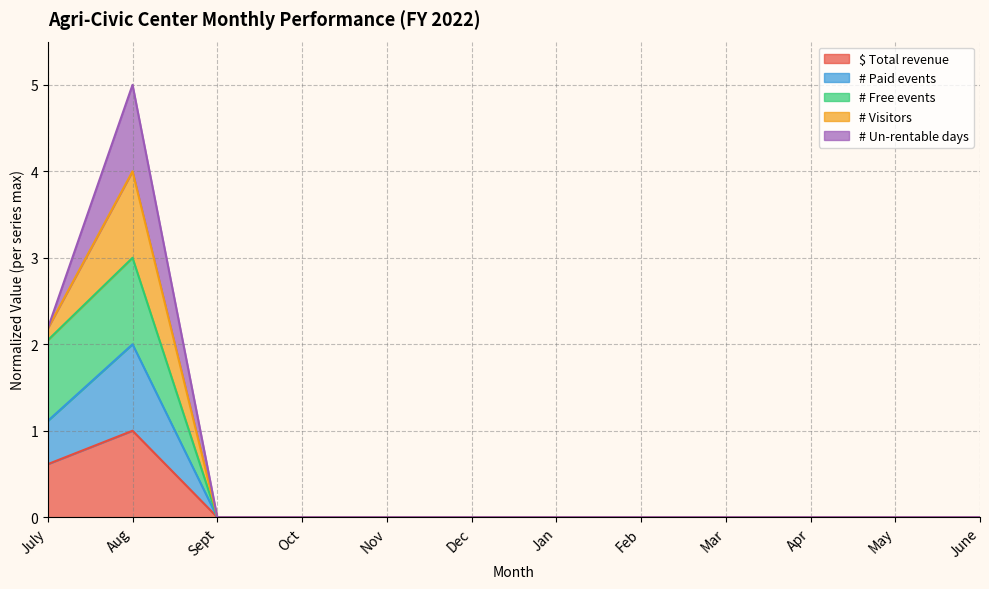

List the labels in order of $ Total revenue value, smallest first.

Sept, Oct, Nov, Dec, Jan, Feb, Mar, Apr, May, June, July, Aug